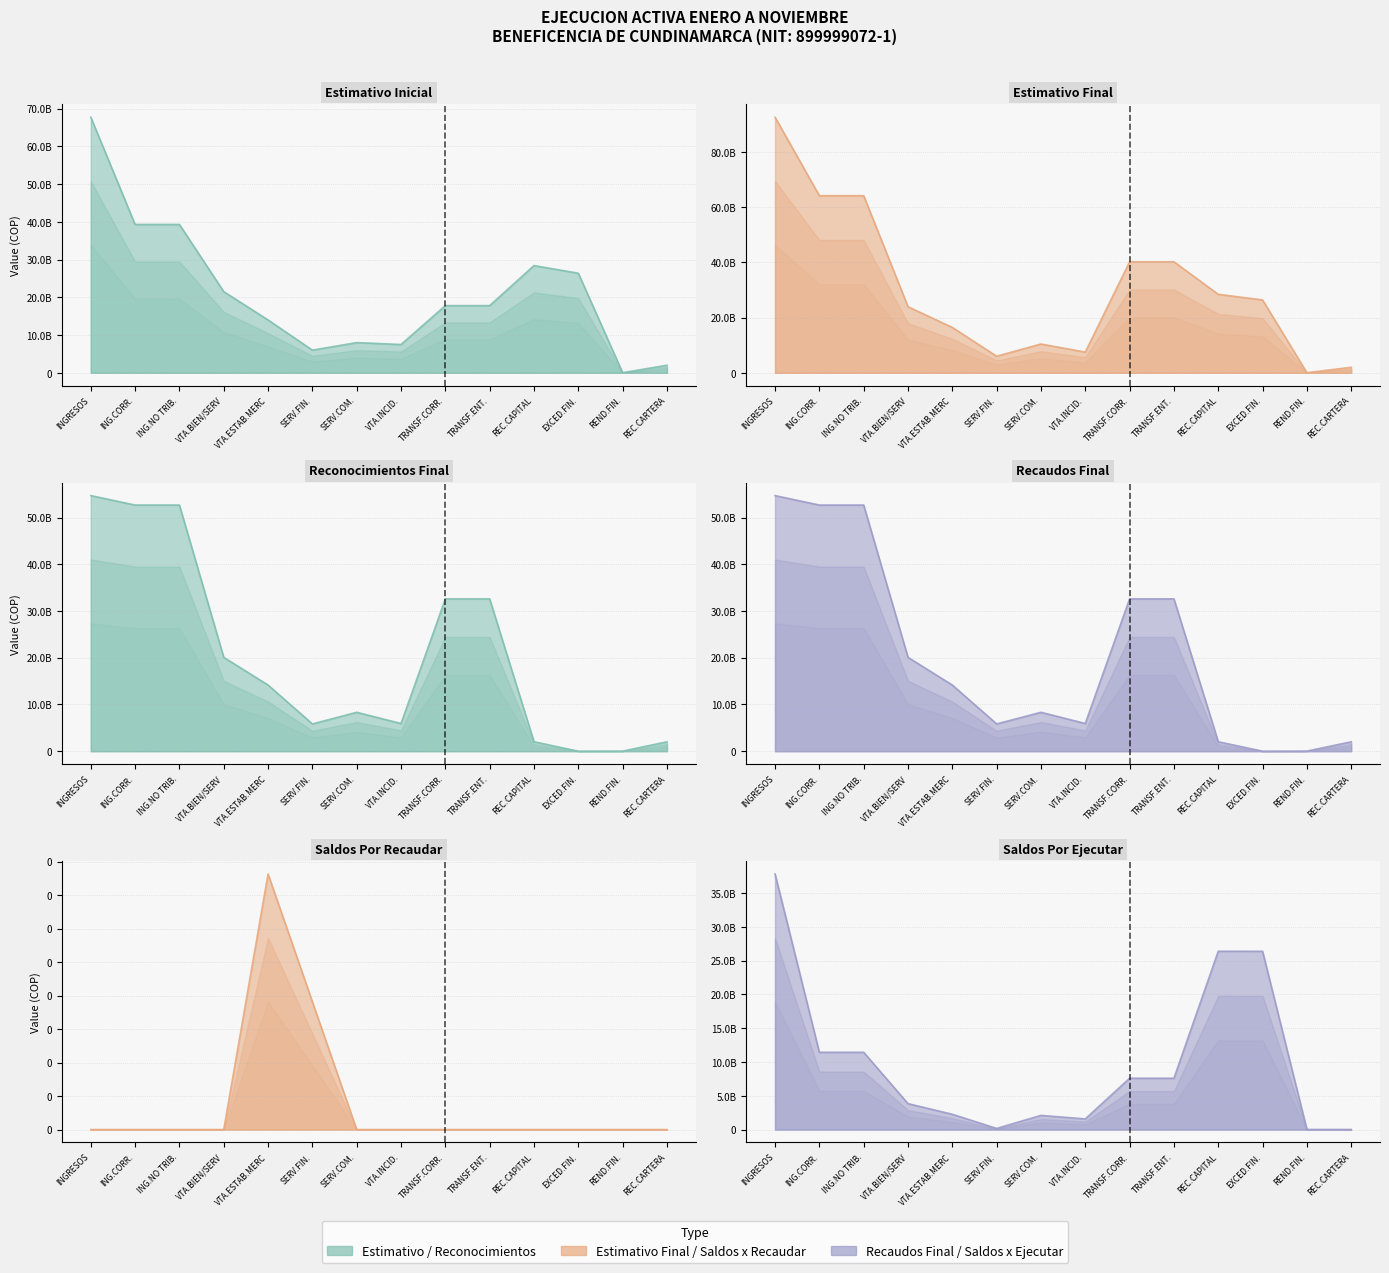

What is the difference between the highest and lowest values at SERV.FIN.?

6000000000.0